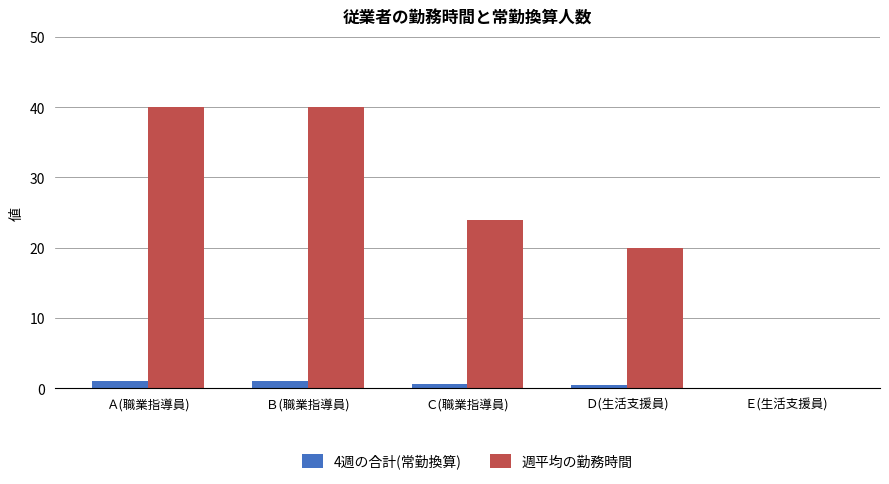

How many values in 週平均の勤務時間 are above zero?

4